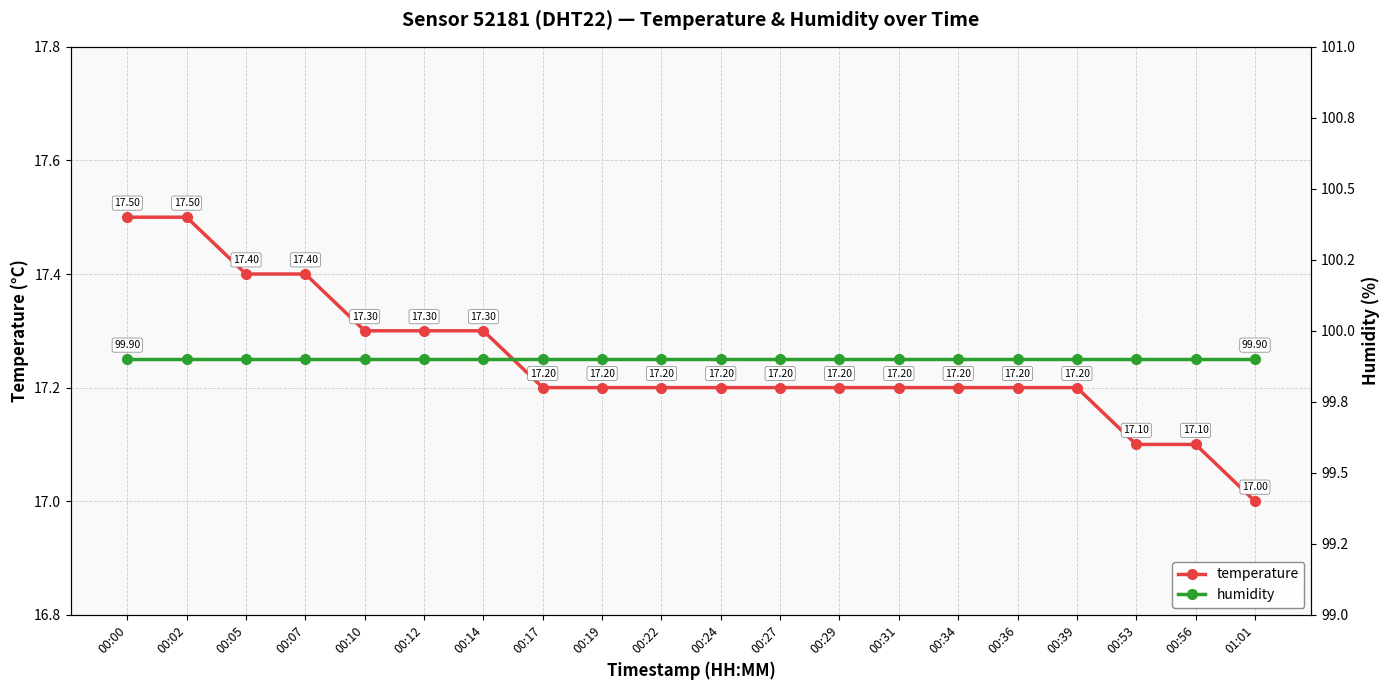

True or false: humidity has a value of 99.9 at 00:05.

True